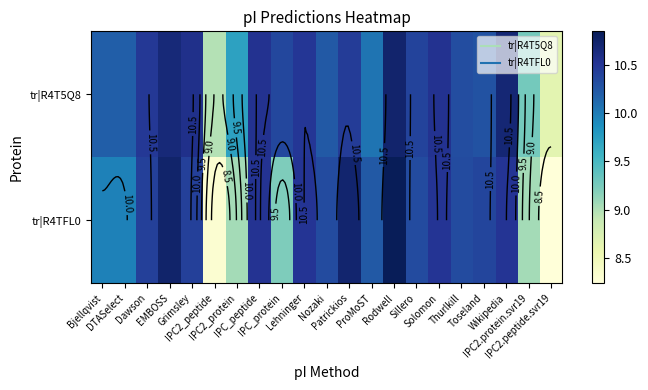

Rank the series by their average value, from lowest to highest.

tr|R4TFL0, tr|R4T5Q8